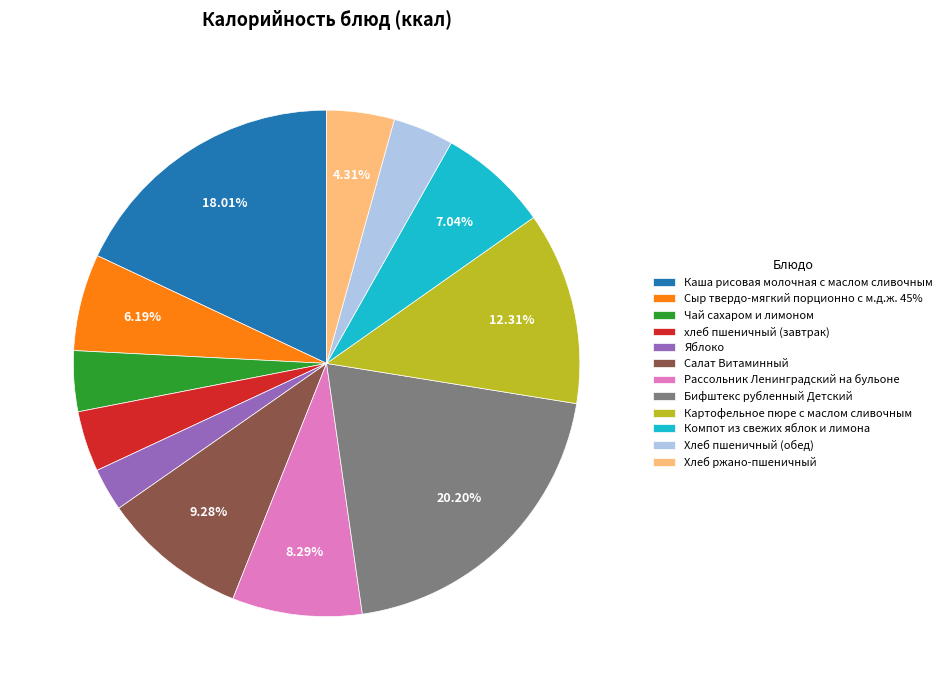

Do Рассольник Ленинградский на бульоне and Компот из свежих яблок и лимона together represent more than half of the pie?

No